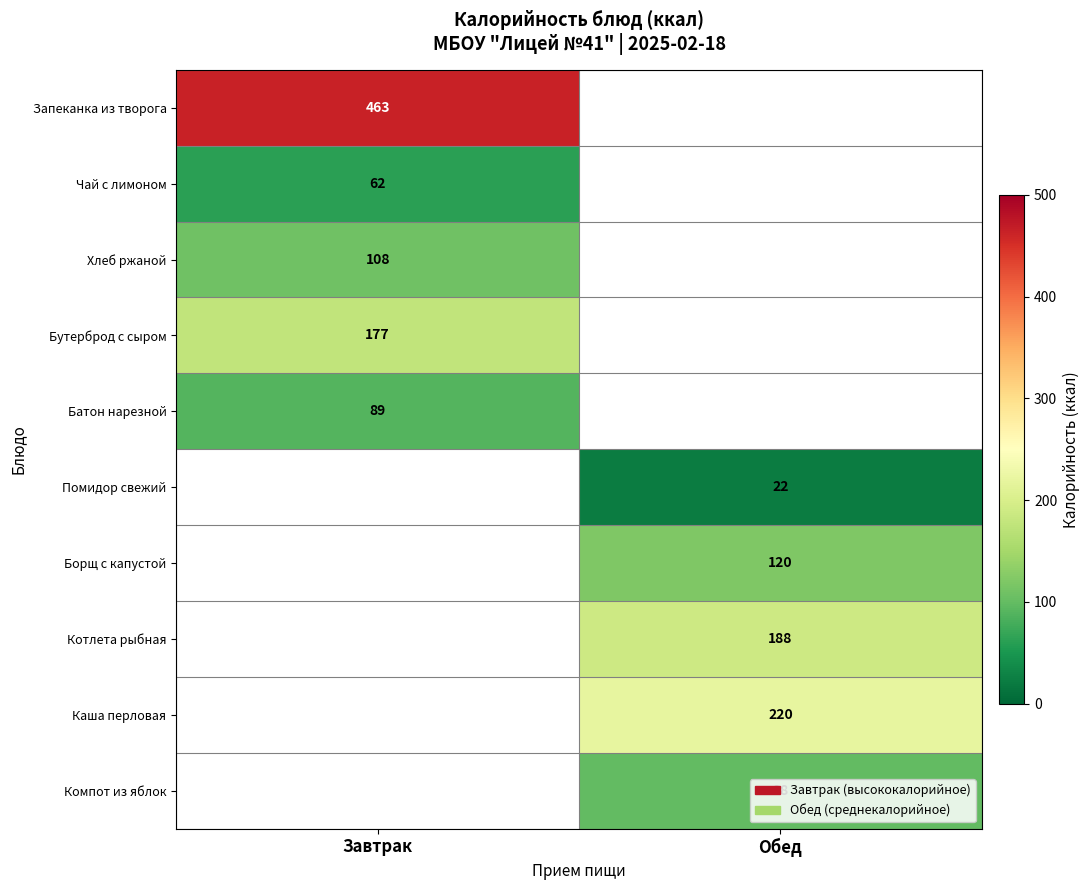

Is it true that Котлета рыбная equals 188 at Обед?

True